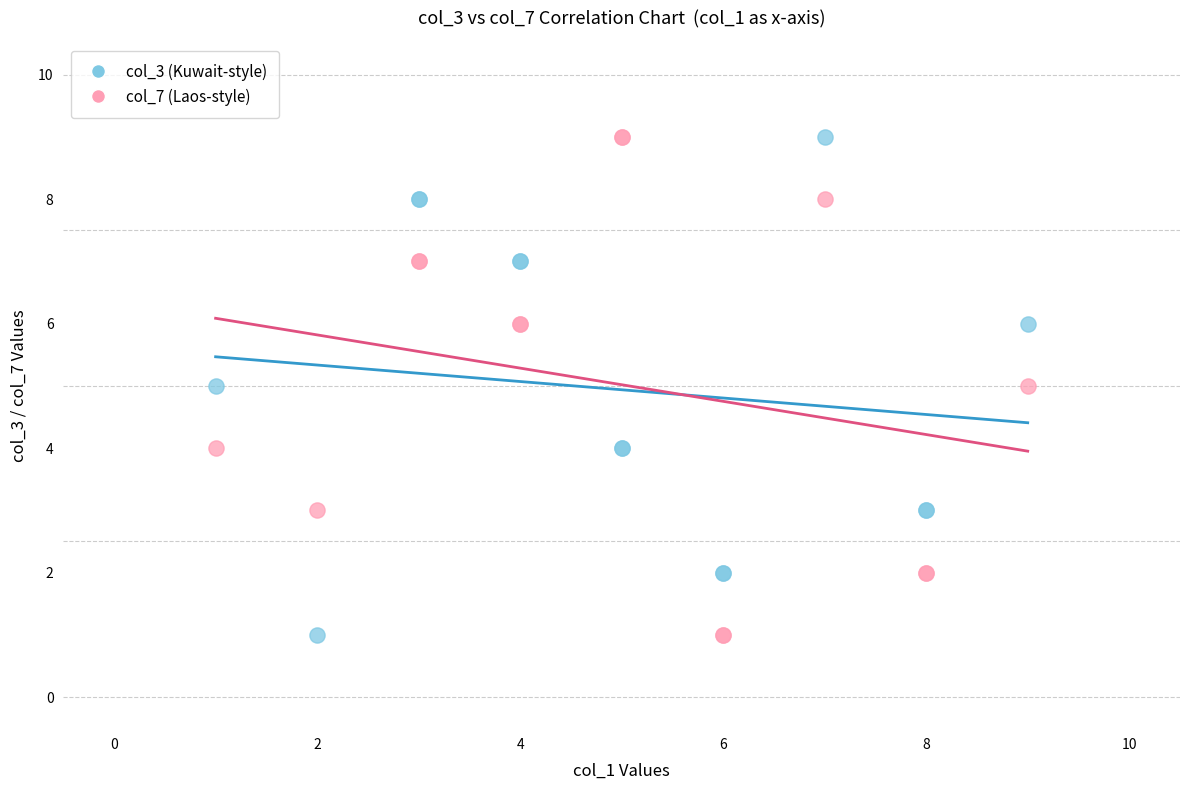

What are all the series names shown in the legend?

col_3 (Kuwait-style), col_7 (Laos-style)